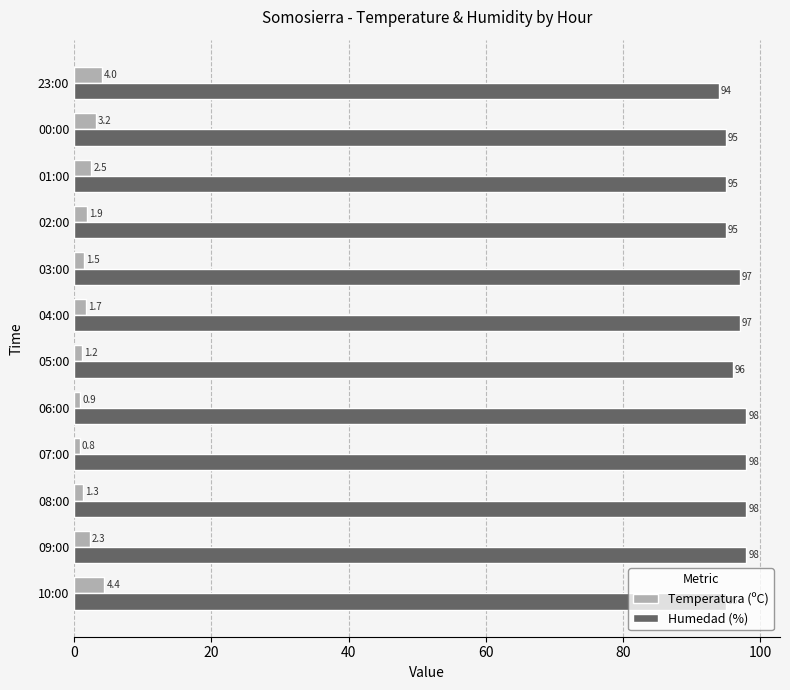

What is the minimum value for Temperatura (ºC)?

0.8